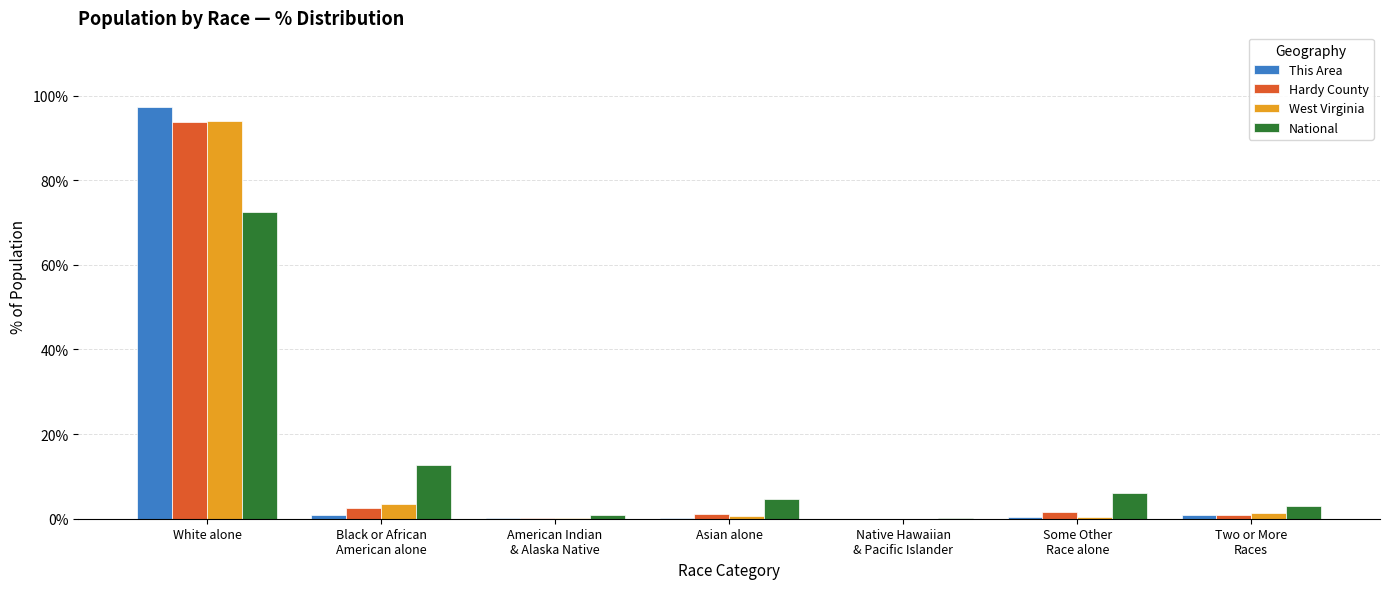

At which category is the sum across all series the highest?

White alone